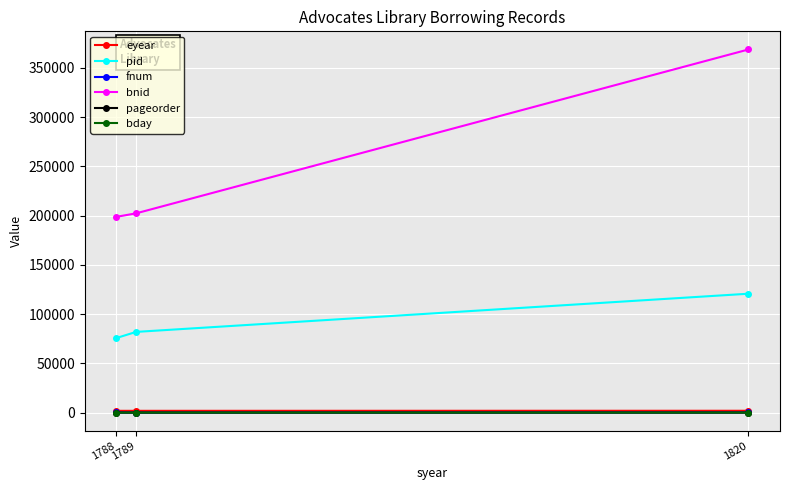

What is the average value of the pid series?

92789